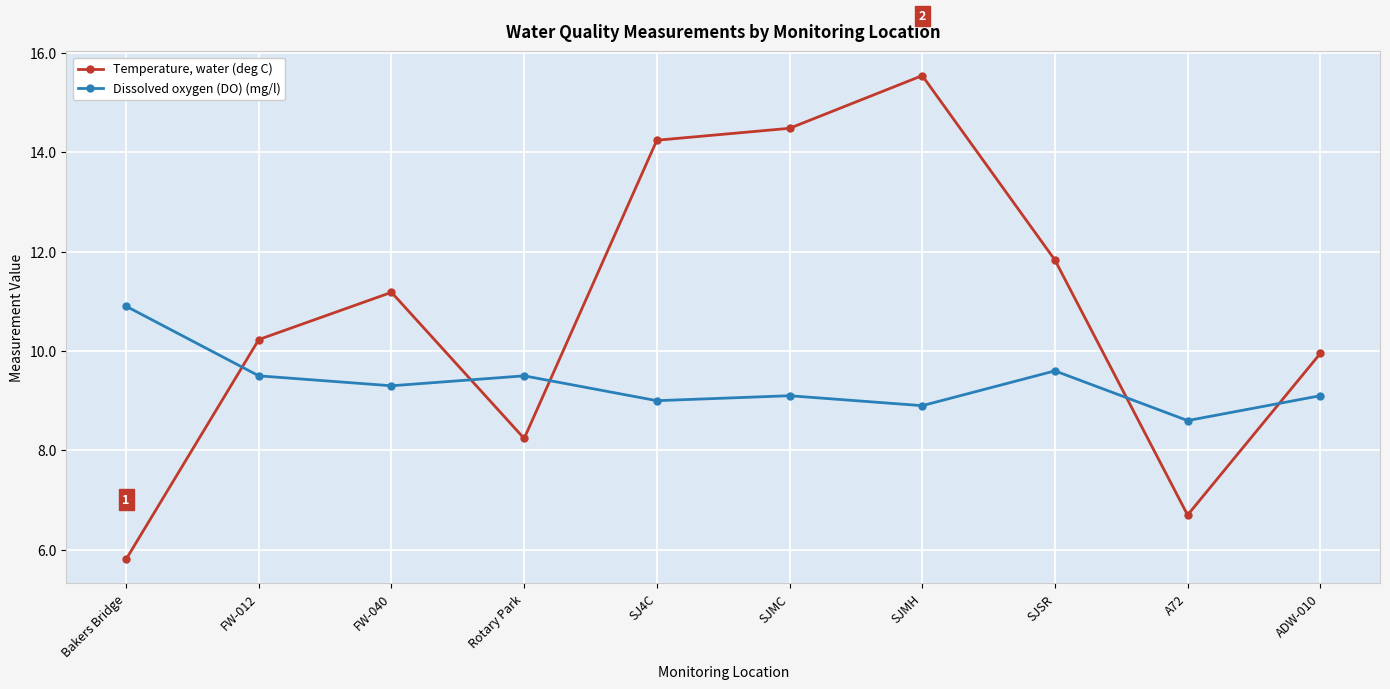

At SJSR, list the series in order from largest to smallest.

Temperature, water (deg C), Dissolved oxygen (DO) (mg/l)